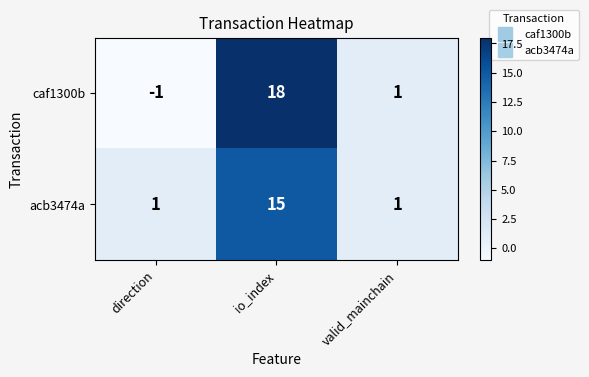

True or false: acb3474a has a value of 1 at valid_mainchain.

True